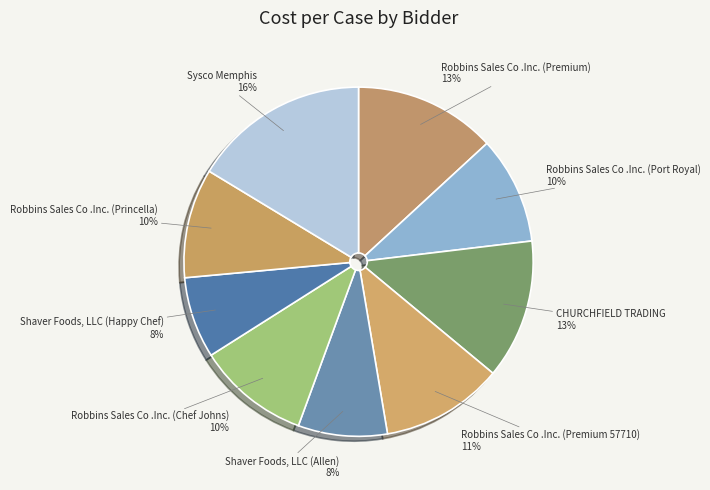

To the nearest percent, what portion does Robbins Sales Co .Inc. (Premium 57710) represent?

11%